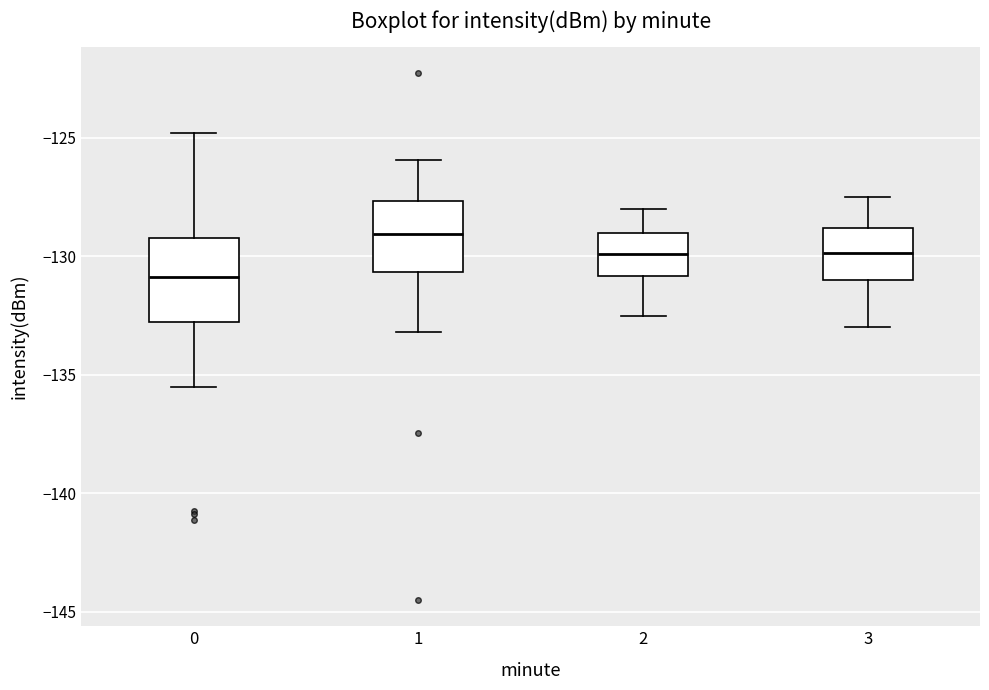

Comparing the boxes themselves (not the whiskers), which one is the tallest?

0